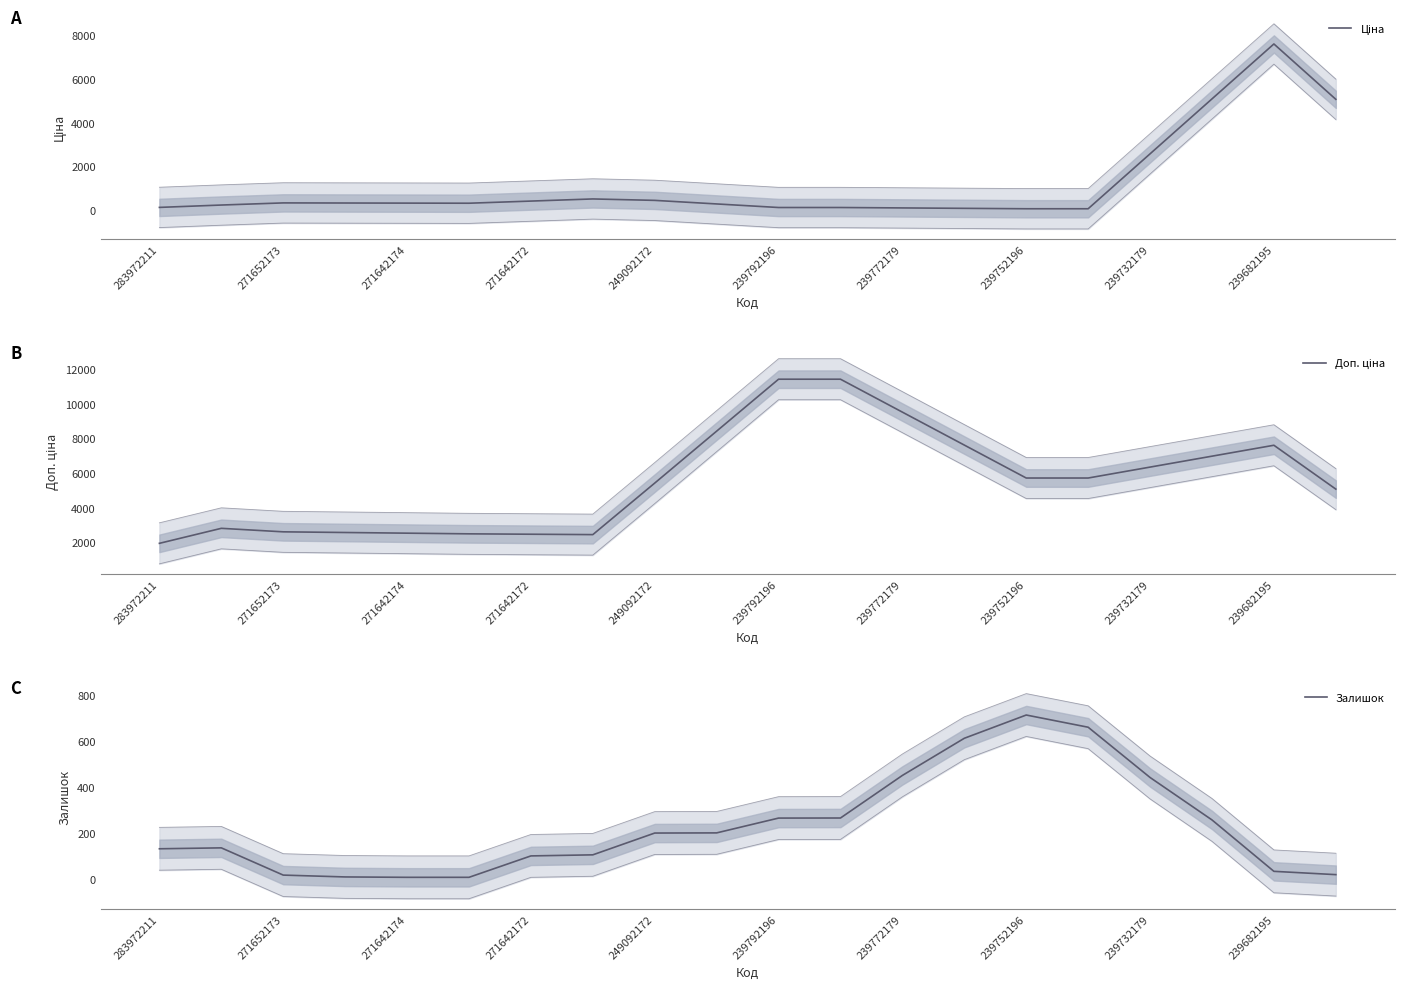

Between 271652173 and 249092172, which series saw the biggest shift?

Доп. ціна